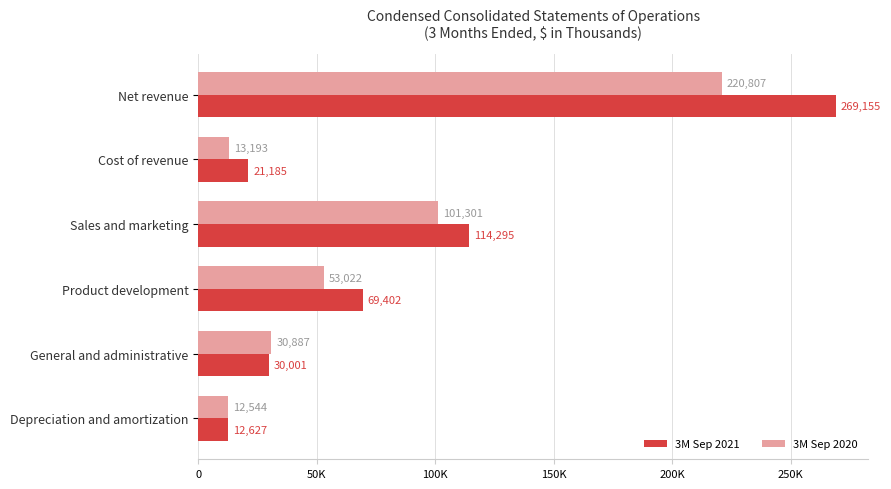

At which label does 3M Sep 2021 reach its minimum?

Depreciation and amortization